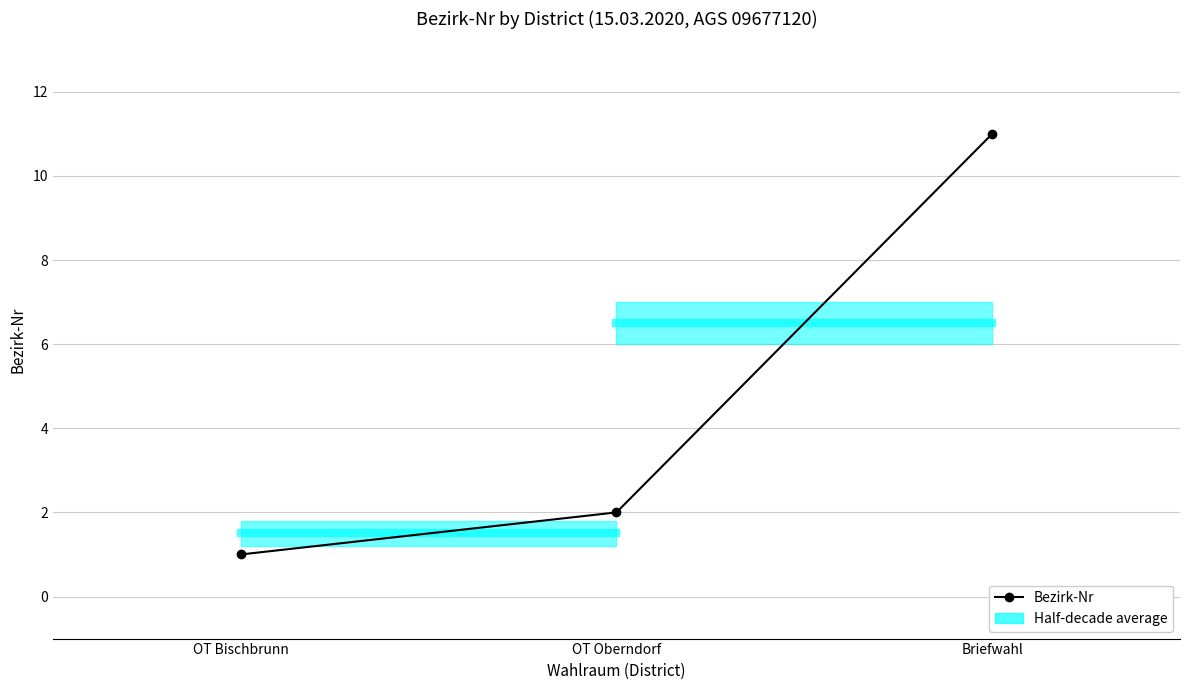

Count the number of values greater than 2.

1